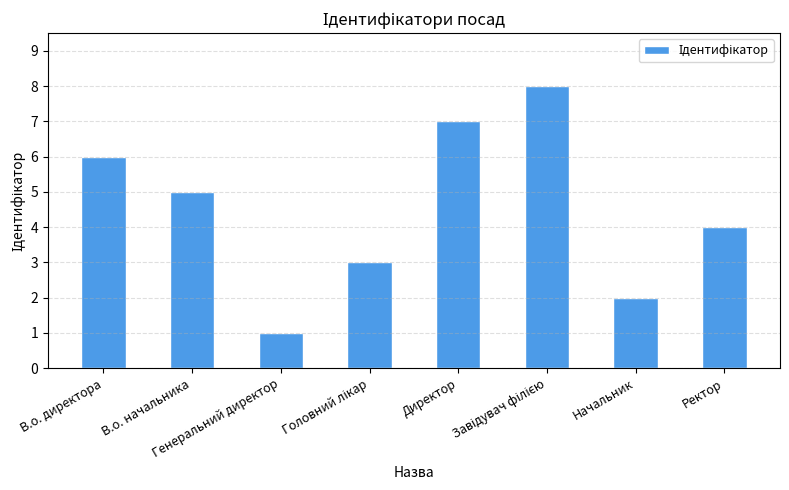

Are the bars grouped side by side (vs. stacked)?

No